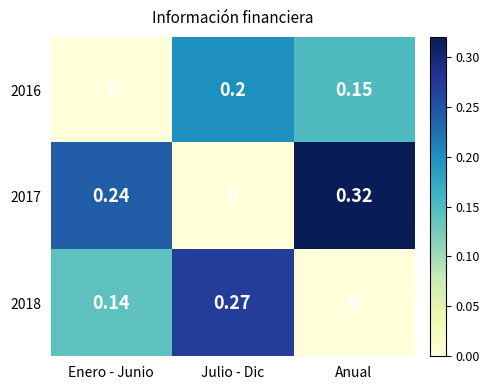

At which label is 2016 closest to 0?

Enero - Junio